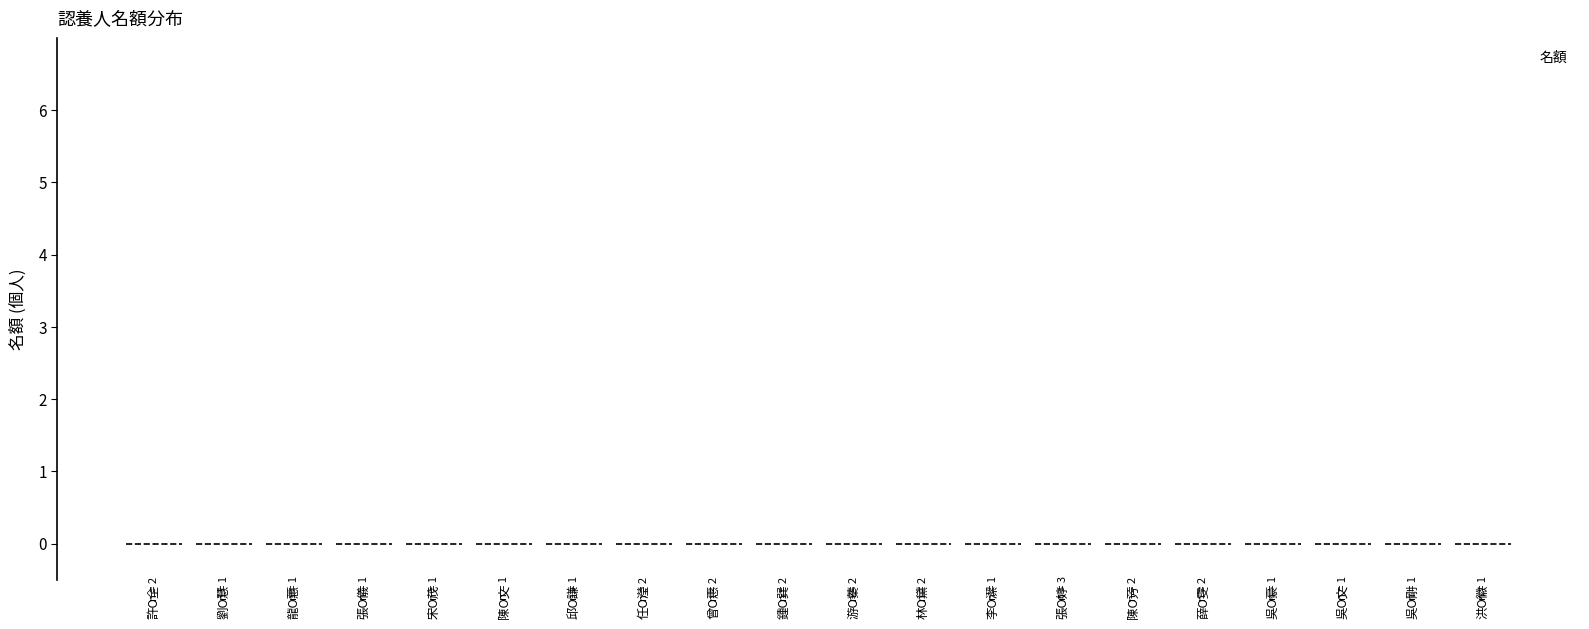

What position from the left is 許O全?

1